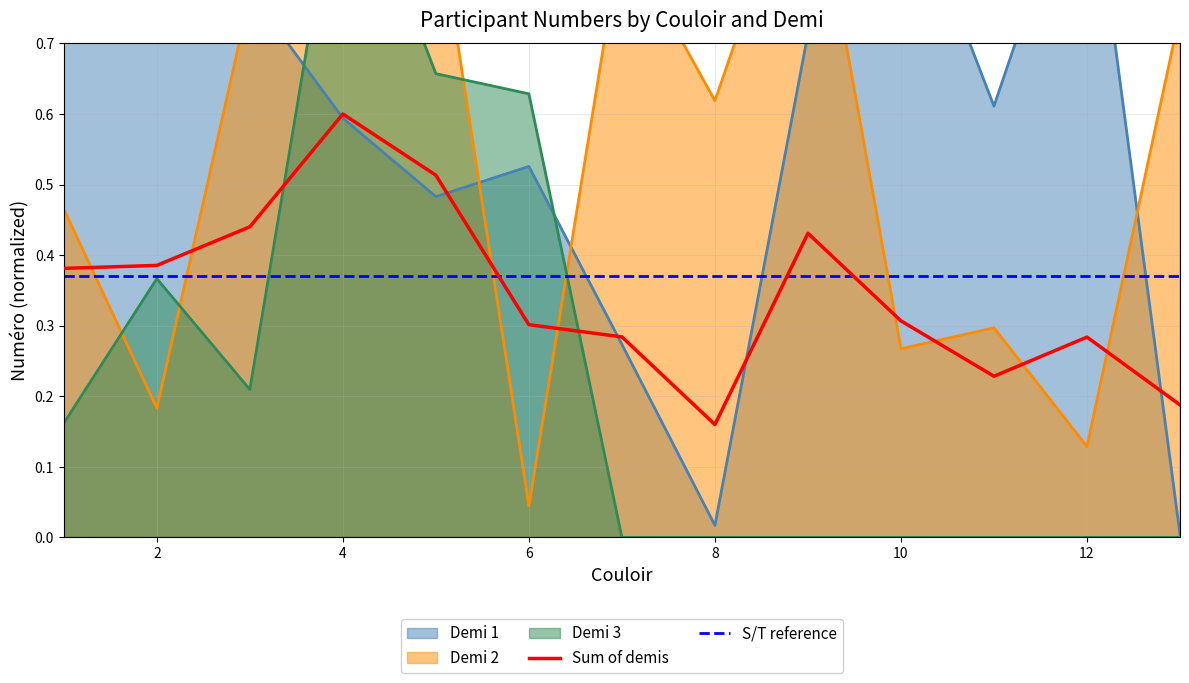

Which series has the largest Y range (max minus min)?

Demi 3